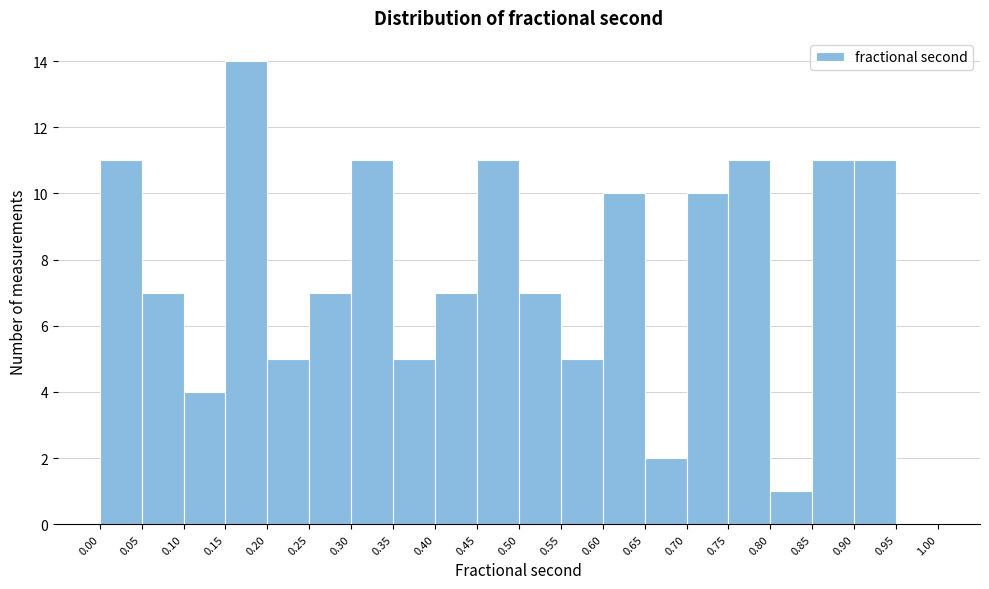

What is the height of the bar covering 0.45 to 0.50 on the x-axis? The values are not printed on the chart, so give them approximately, as read against the axis.

11